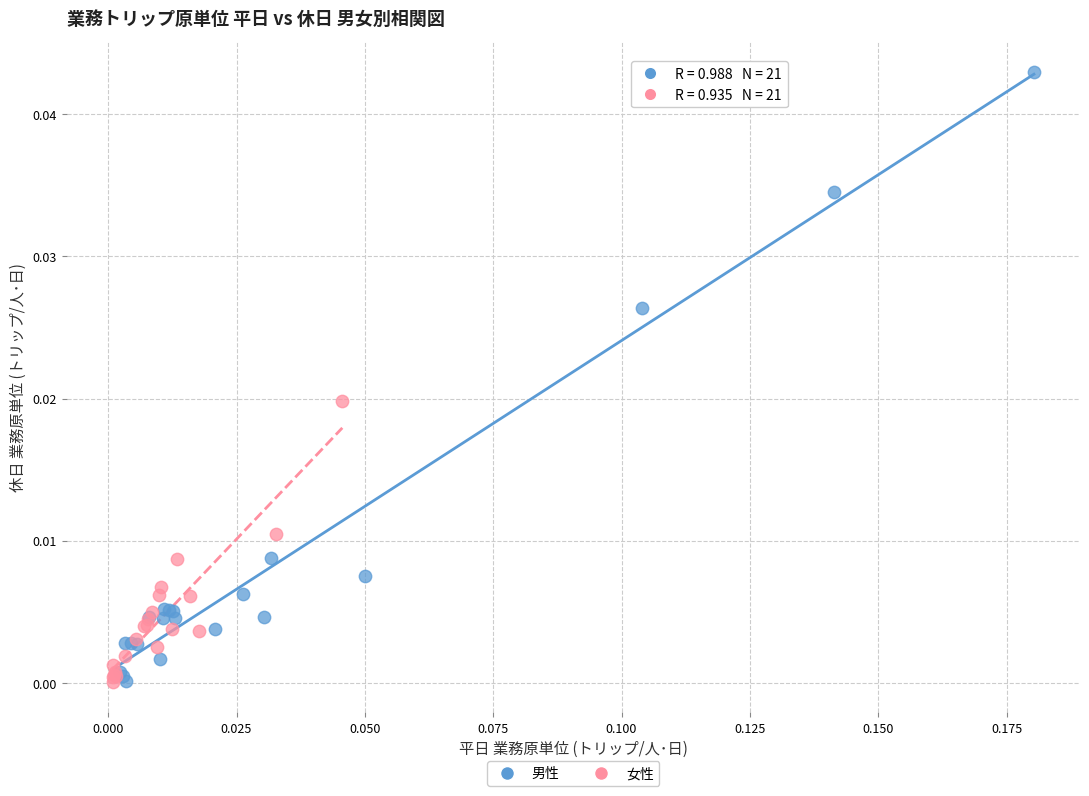

Which series reaches the maximum Y coordinate?

男性